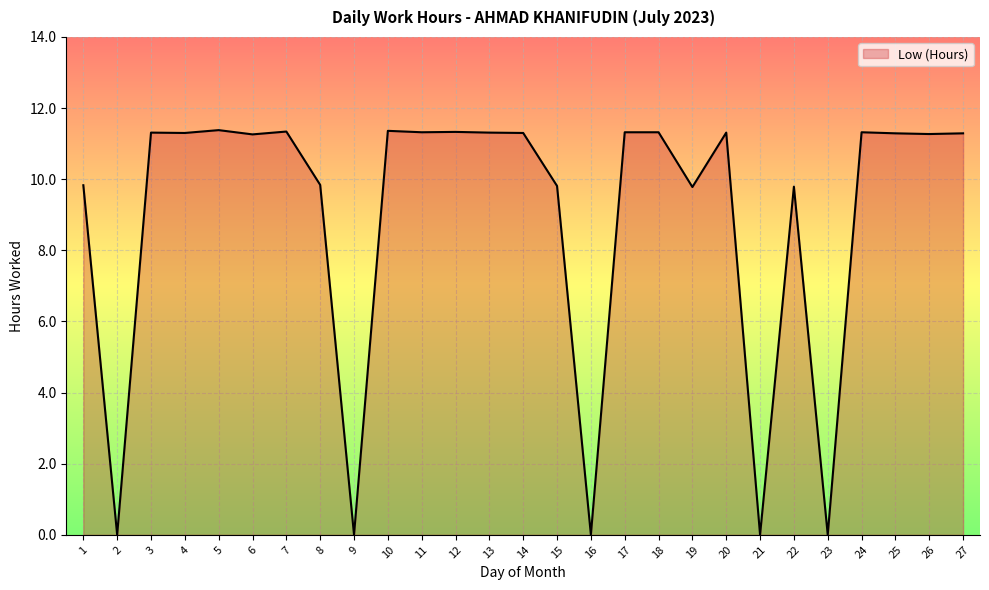

The chart shows a value of 11.3 at 12. True or false?

True